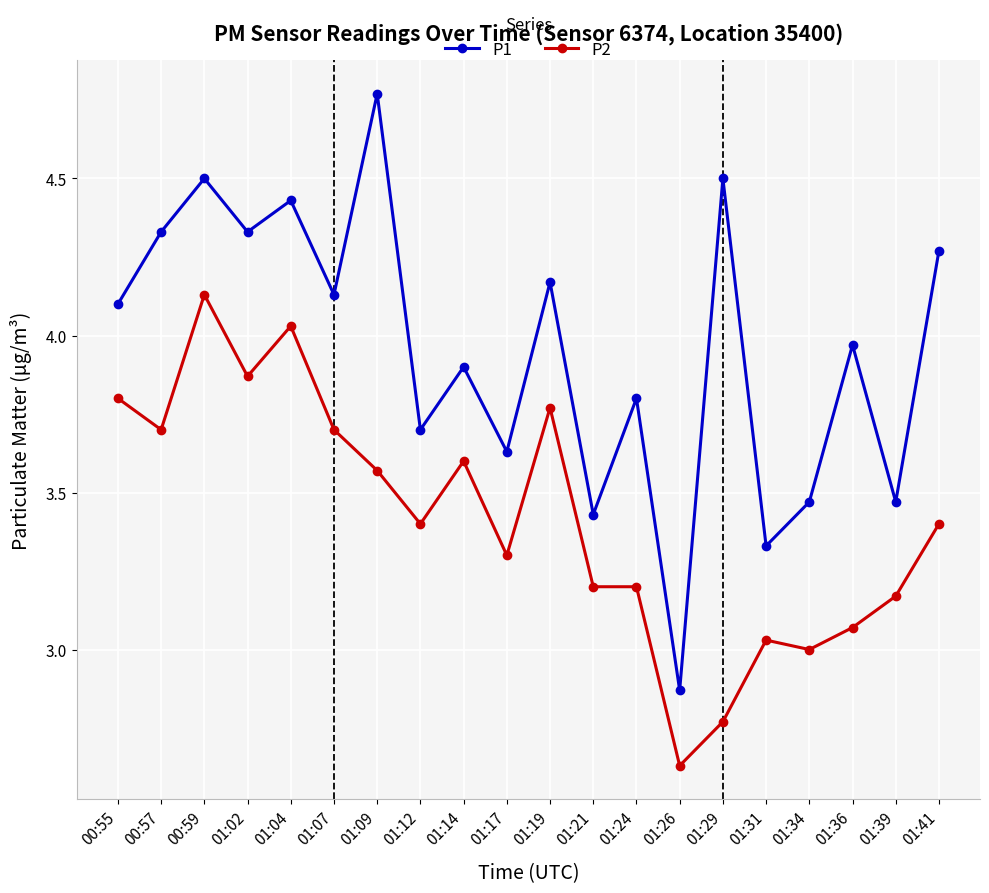

Rank the series at 00:57 from highest to lowest value.

P1, P2